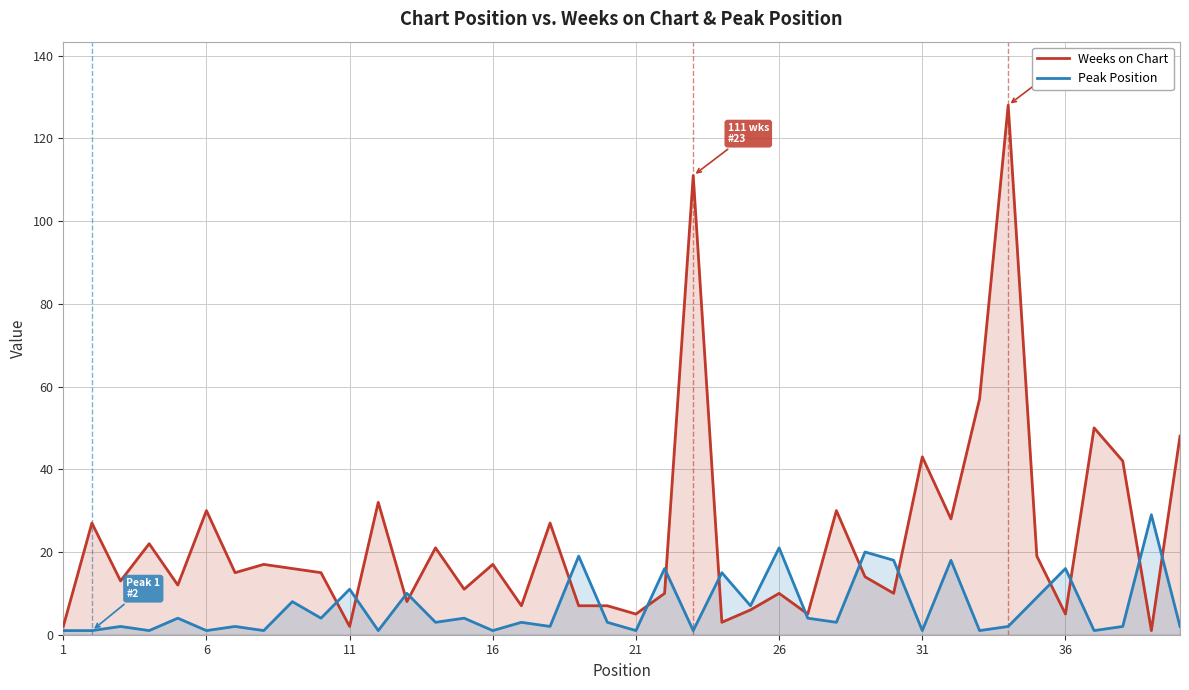

The value of Weeks on Chart at 31 is 43. True or false?

True